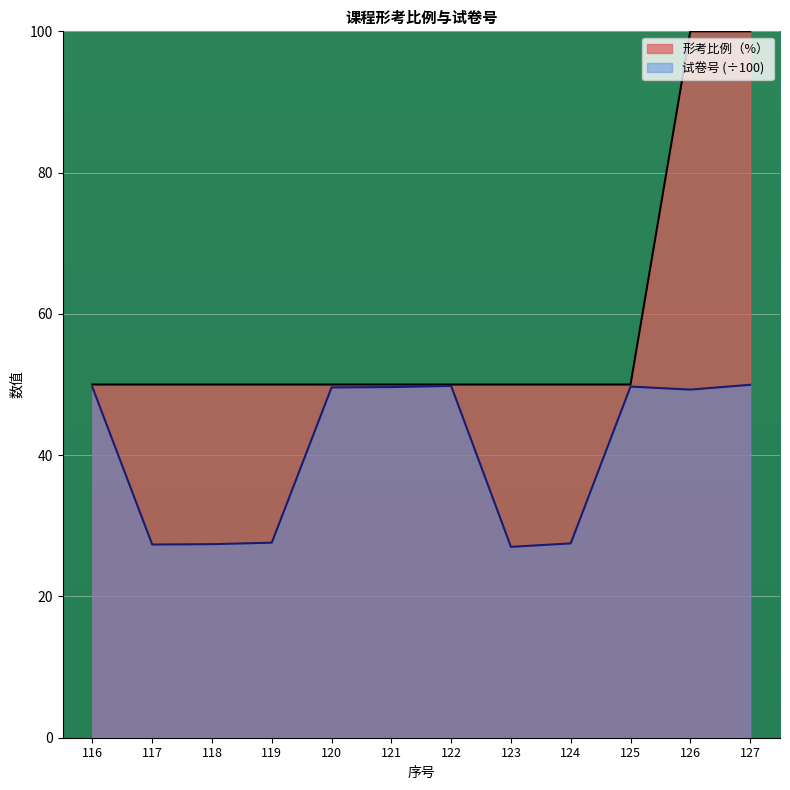

True or false: 形考比例（%） has a value of 50.0 at 123.

True